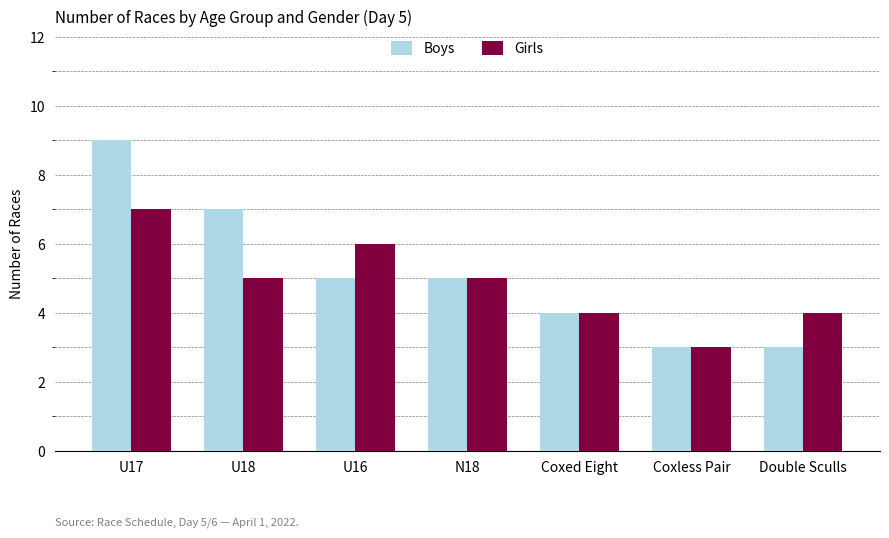

What is the difference between the Boys values at Coxed Eight and U17?

5